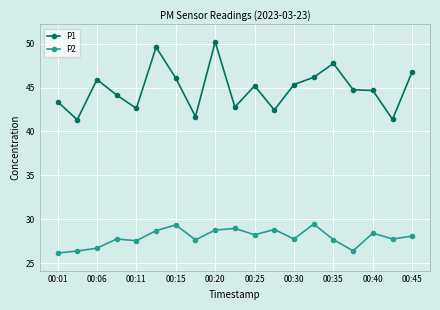

True or false: P1 has more than 0 points higher than both neighbors.

True